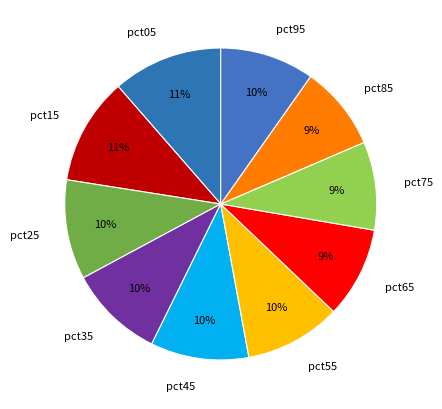

What percentage is the pct15 slice, to the nearest percent?

11%